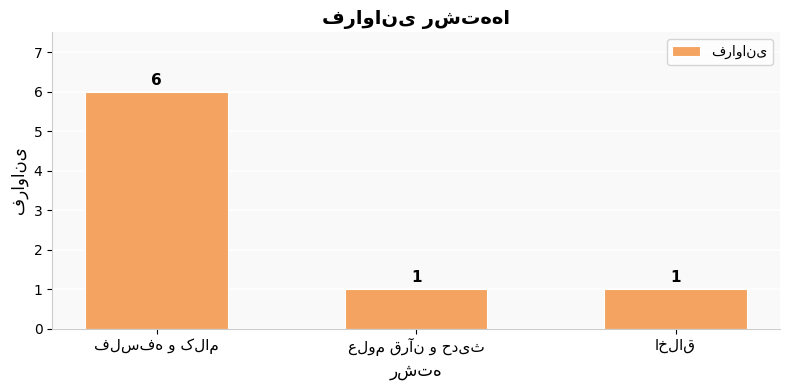

Count the number of data series in this chart.

1